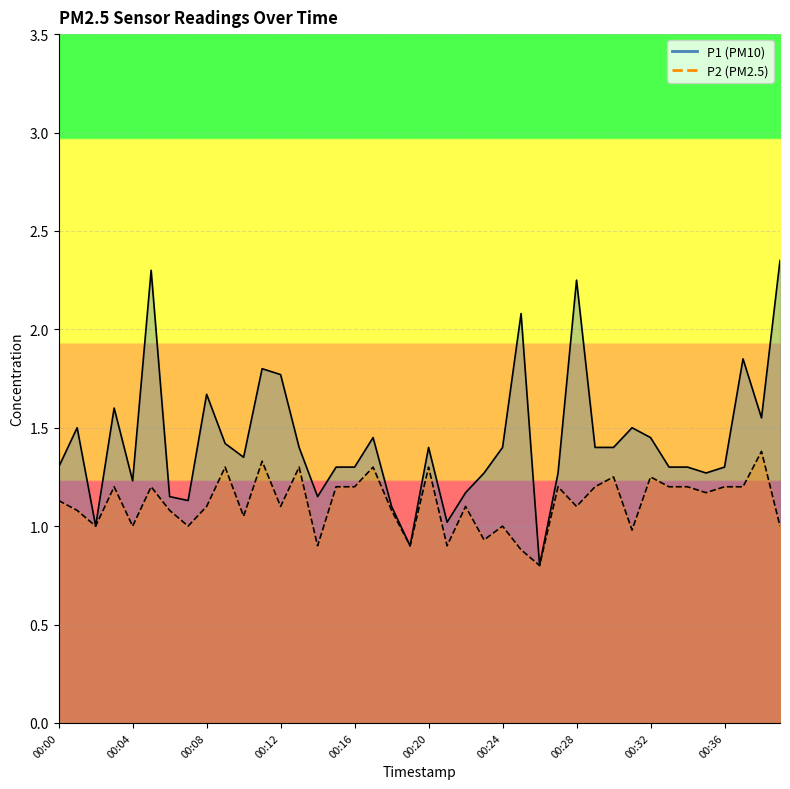

How many lines are shown in the chart?

2